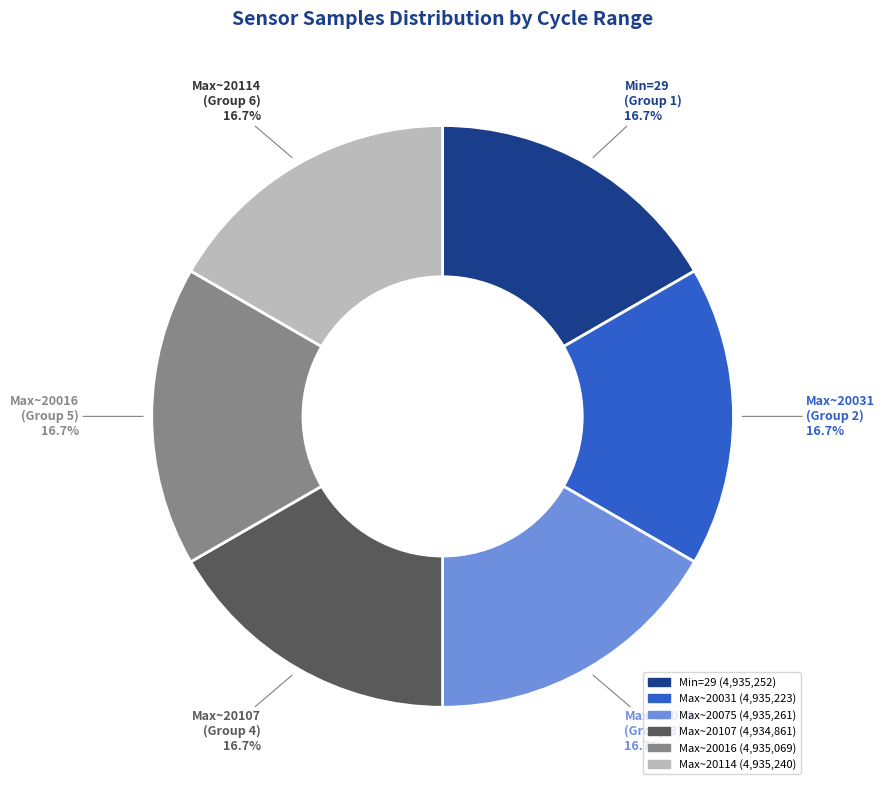

Count the number of slices in the pie.

6